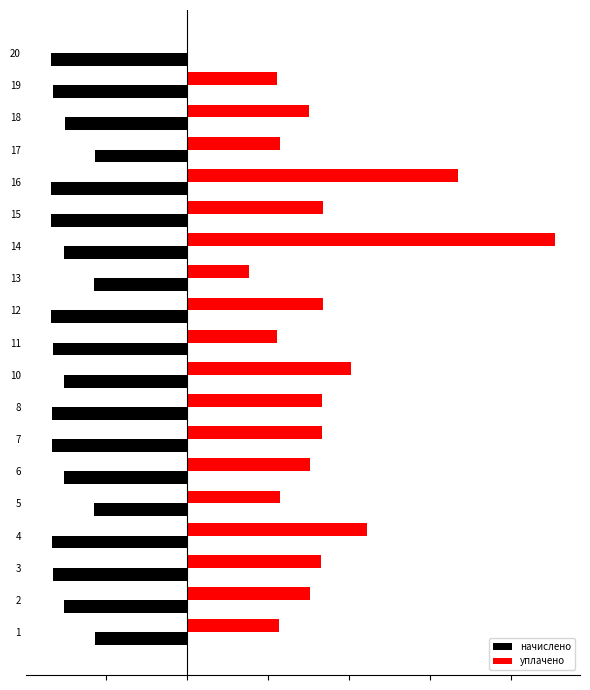

What are all the series names shown in the legend?

начислено, уплачено